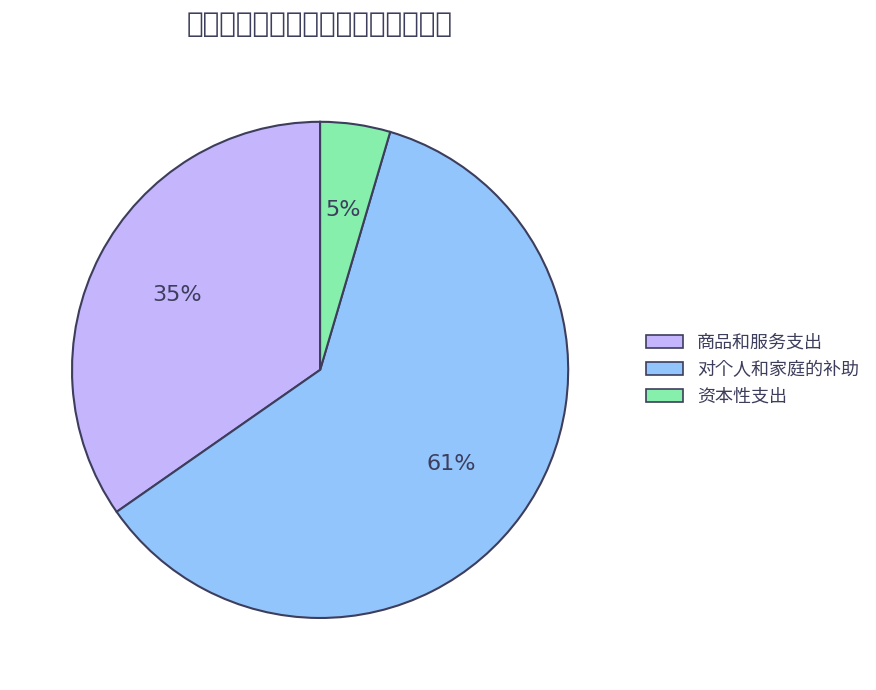

Is the sum of 商品和服务支出 and 资本性支出 greater than half?

No